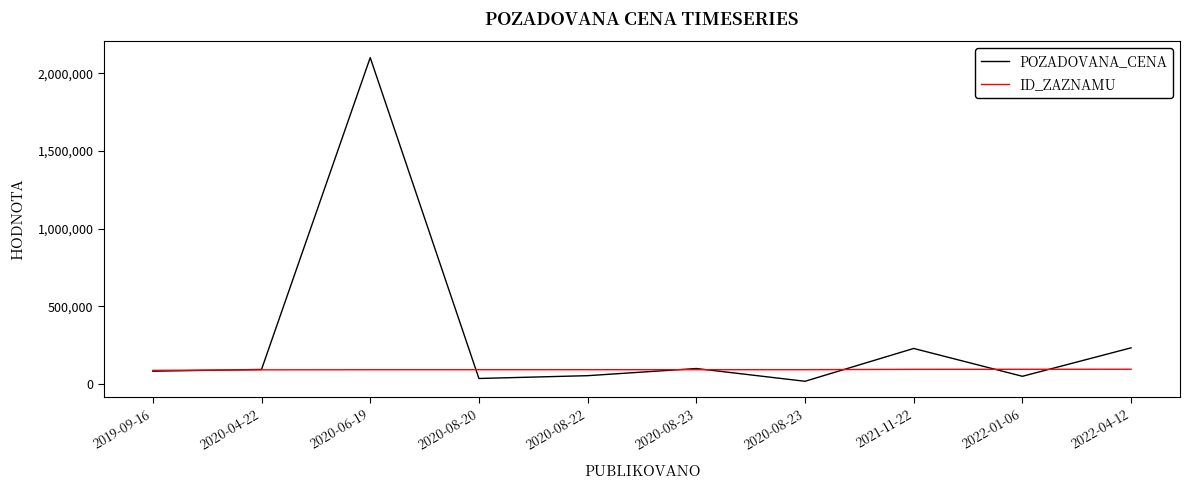

Does the chart have visible grid lines?

No